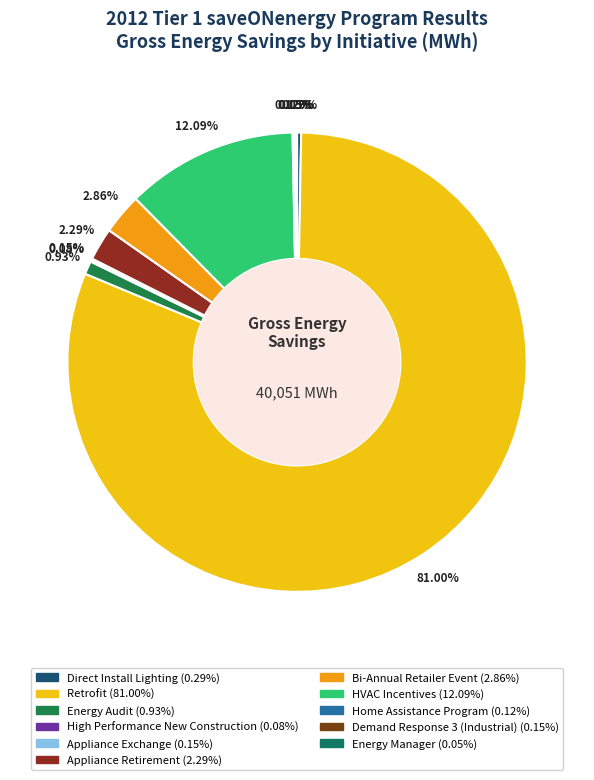

To the nearest percent, what is the combined percentage of Energy Manager and Retrofit?

81%